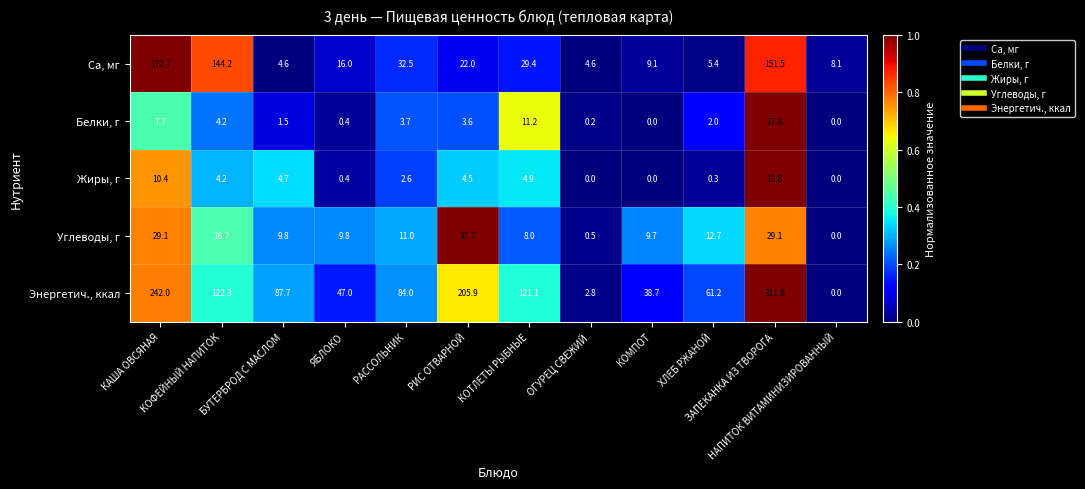

What is the maximum value for Жиры, г?

13.8